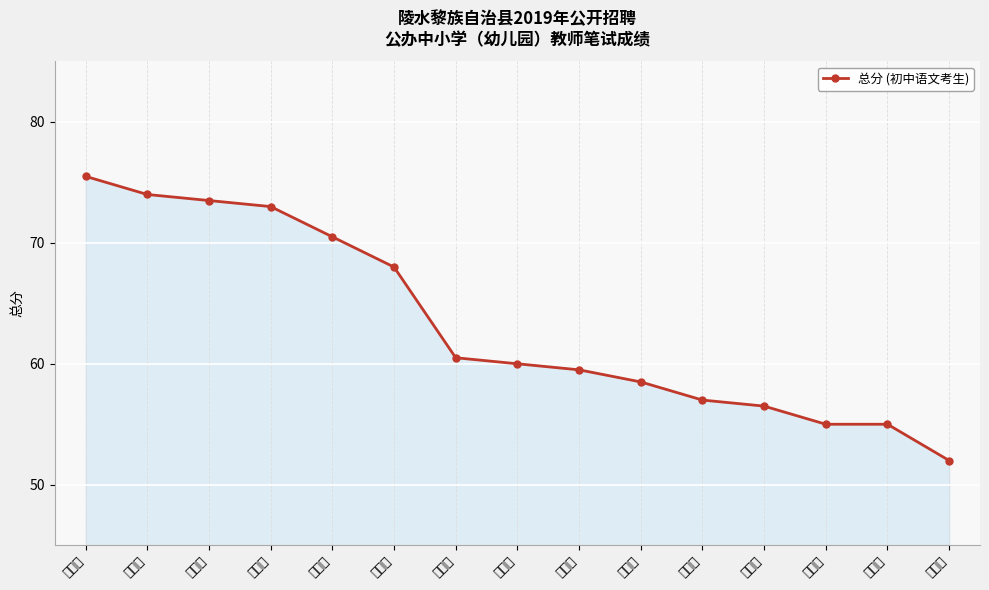

Reading left to right, extract all data points from this chart.

陈叶宪=75.5	罗玲玲=74.0	卢世娟=73.5	韩昊禹=73.0	侯冠璋=70.5	江小密=68.0	戴淑玲=60.5	林森林=60.0	方倩倩=59.5	邓丽莎=58.5	钟梦嘉=57.0	谭向冰=56.5	林高茹=55.0	王小培=55.0	刘发因=52.0